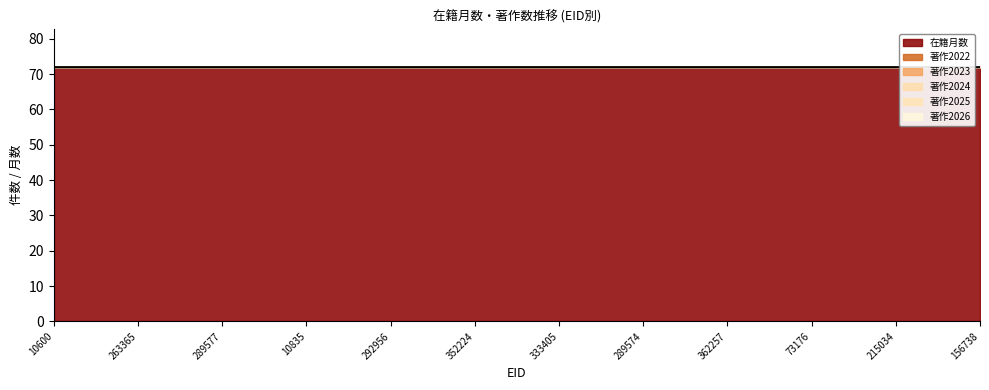

True or false: 在籍月数 has more than 0 points higher than both neighbors.

False